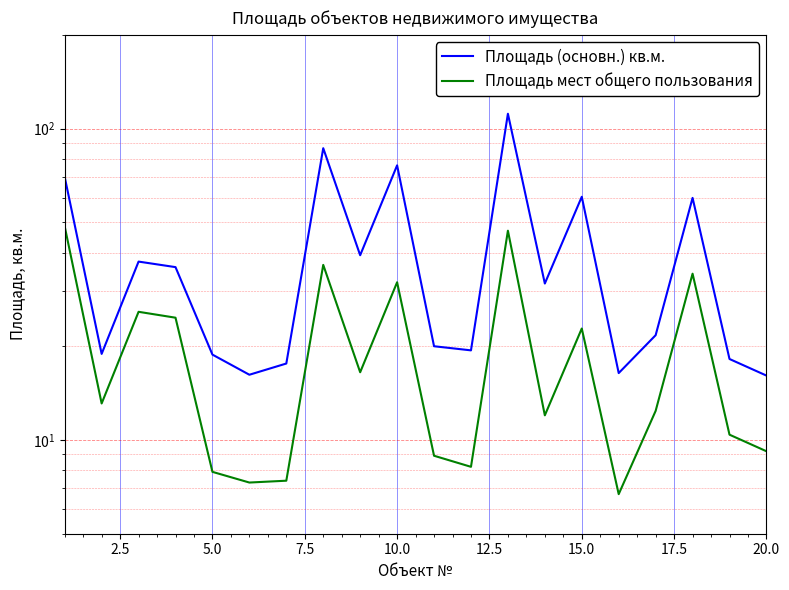

Which series has the largest range (max minus min)?

Площадь (основн.) кв.м.